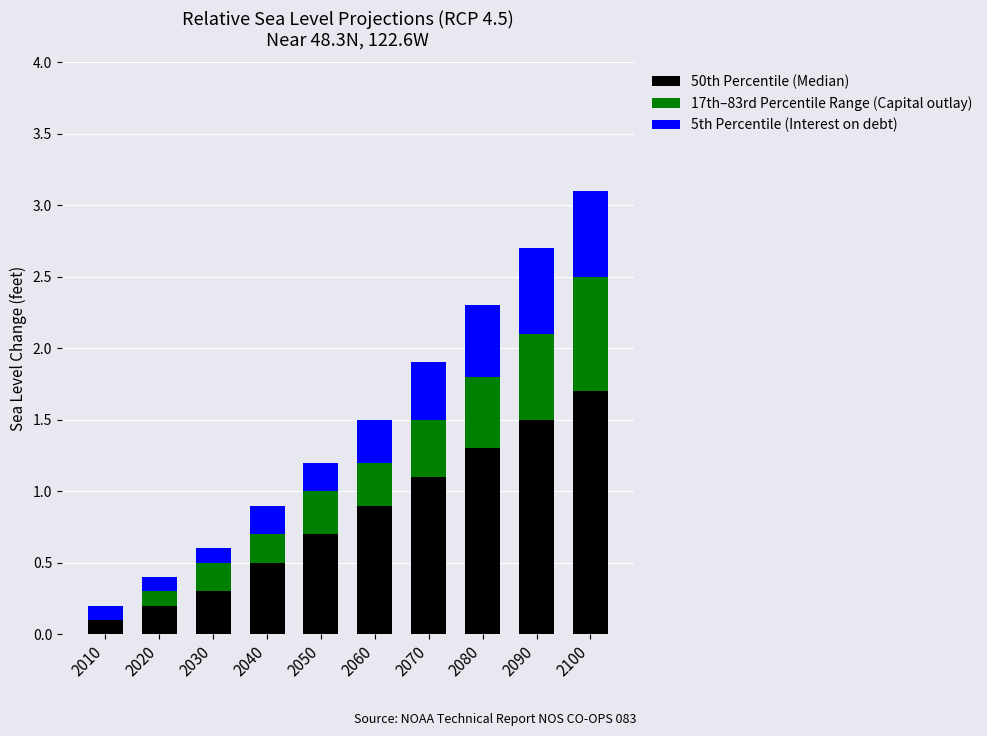

Which category has the highest value in the 50th Percentile (Median) series?

2100